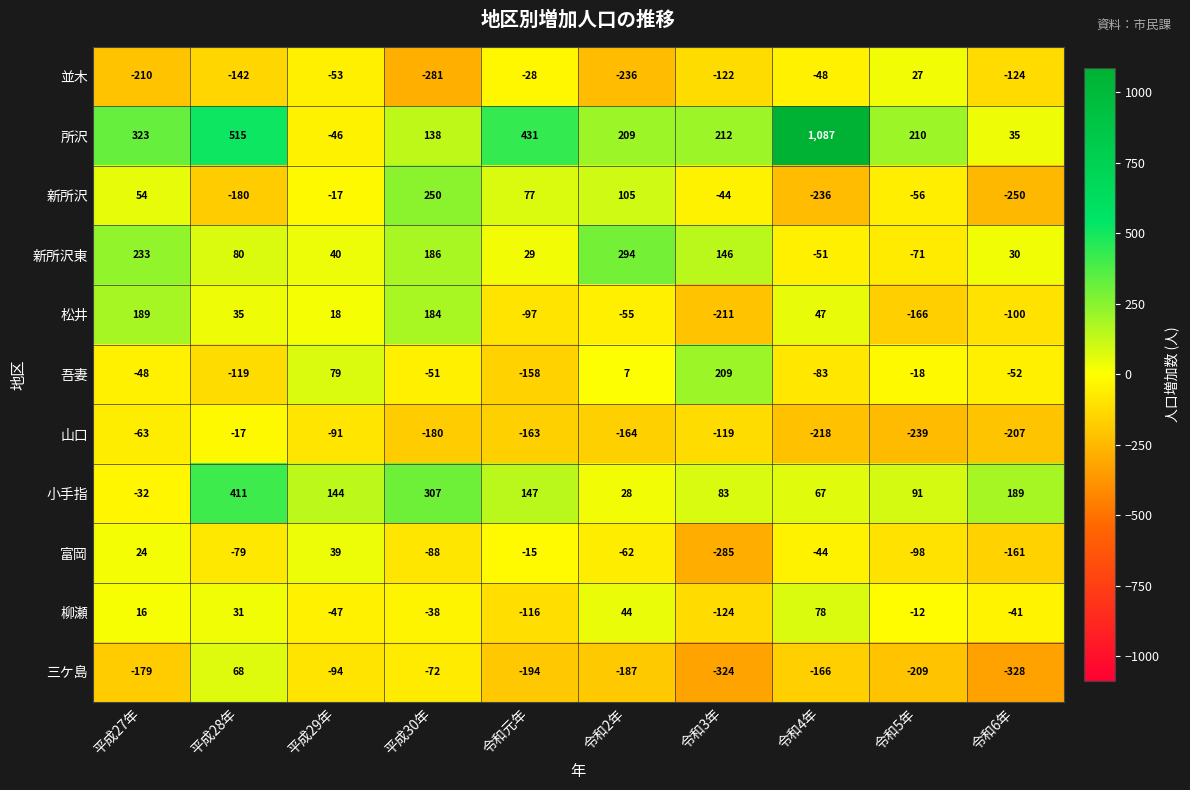

At how many categories does at least one series exceed 779?

1